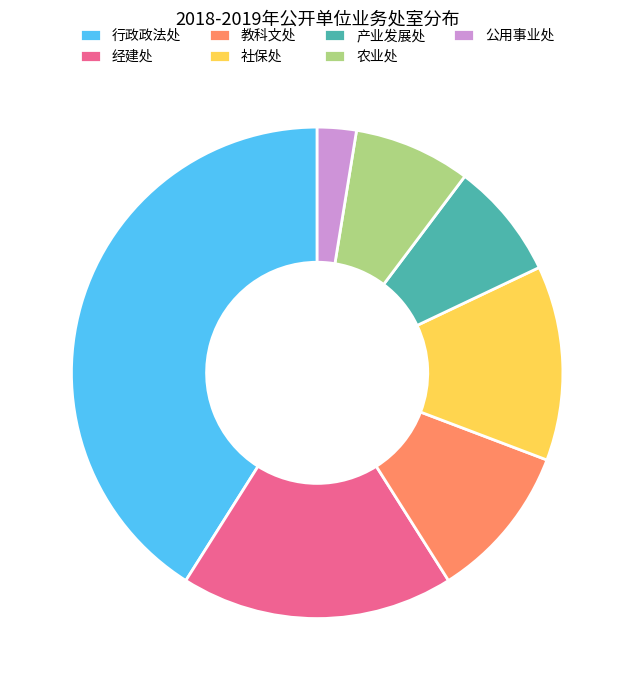

Is there any slice that represents more than half of the pie?

No